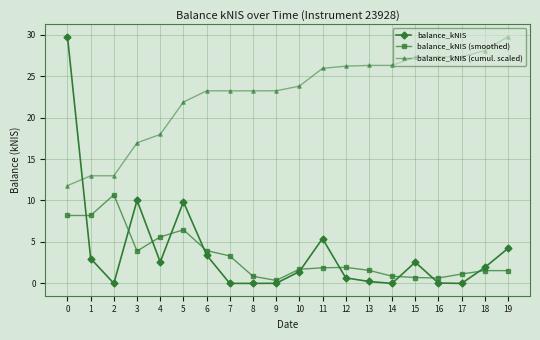

What is the spread (max minus min) of values at 18?

26.5